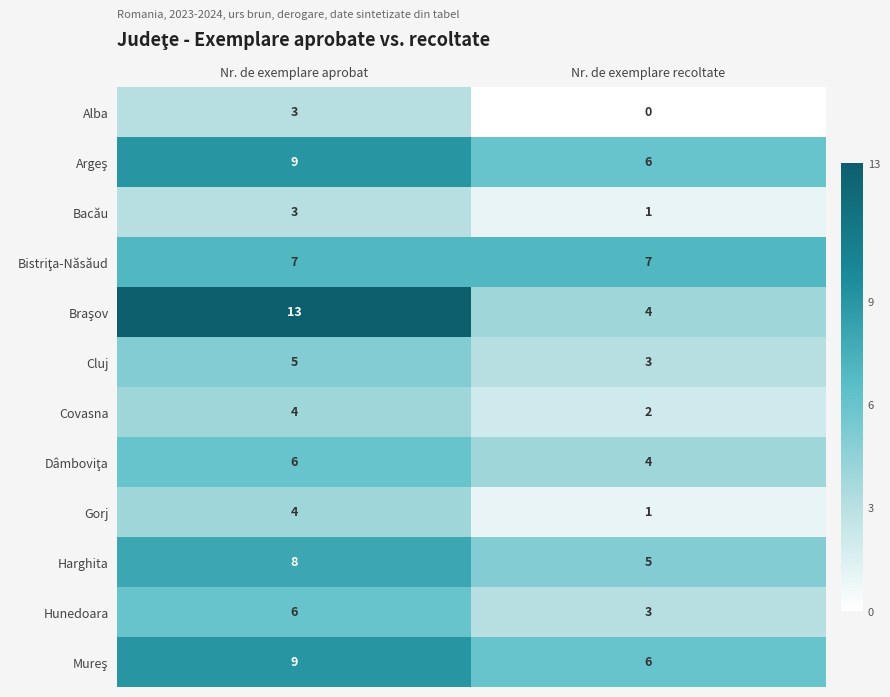

Which label corresponds to the largest value in the chart?

Nr. de exemplare aprobat